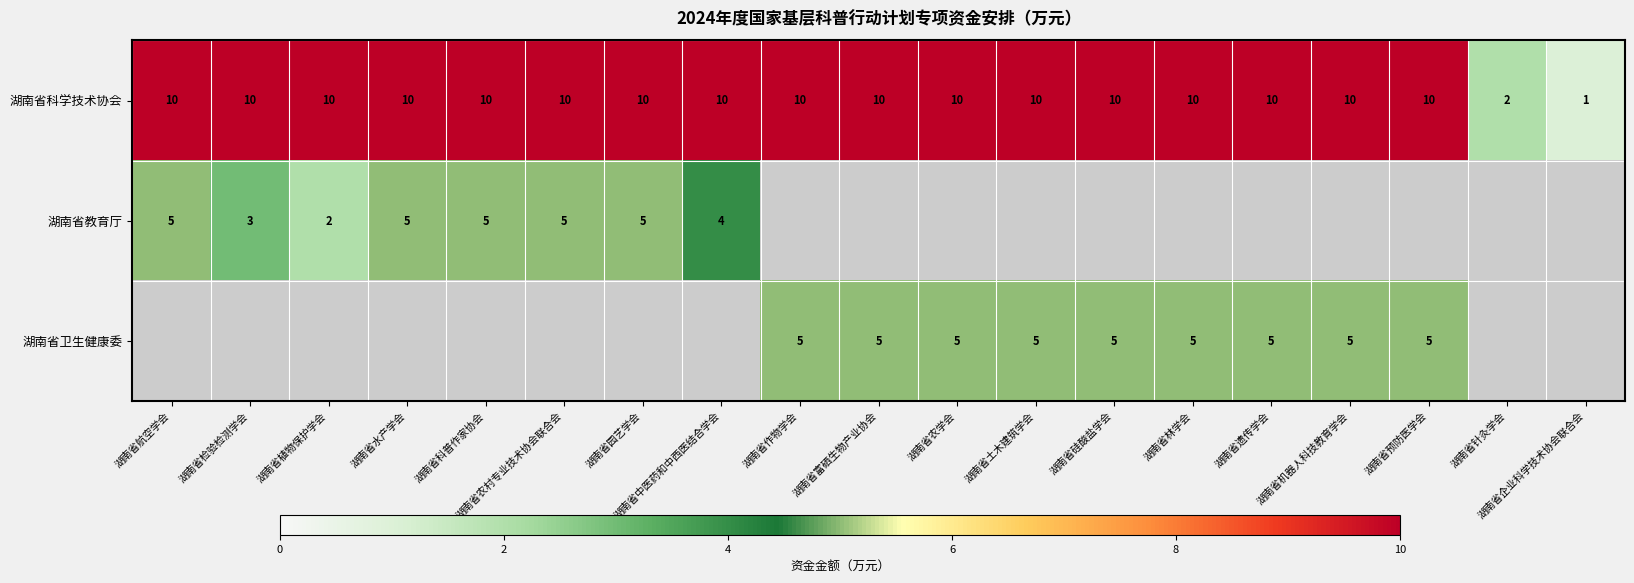

How many categories are shown in the chart?

19